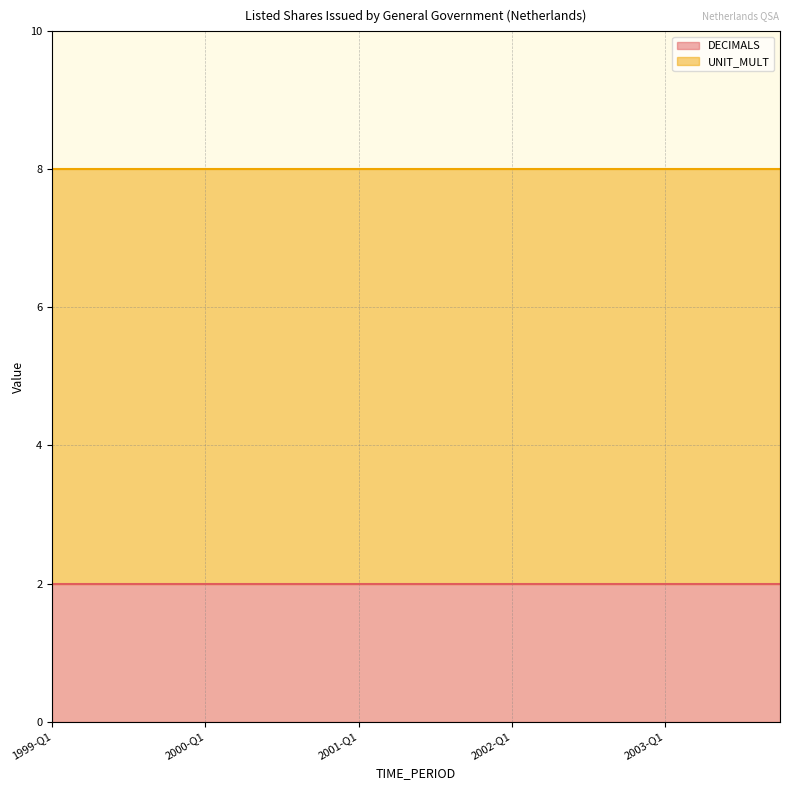

True or false: UNIT_MULT has a value of 9 at 2002-Q1.

False